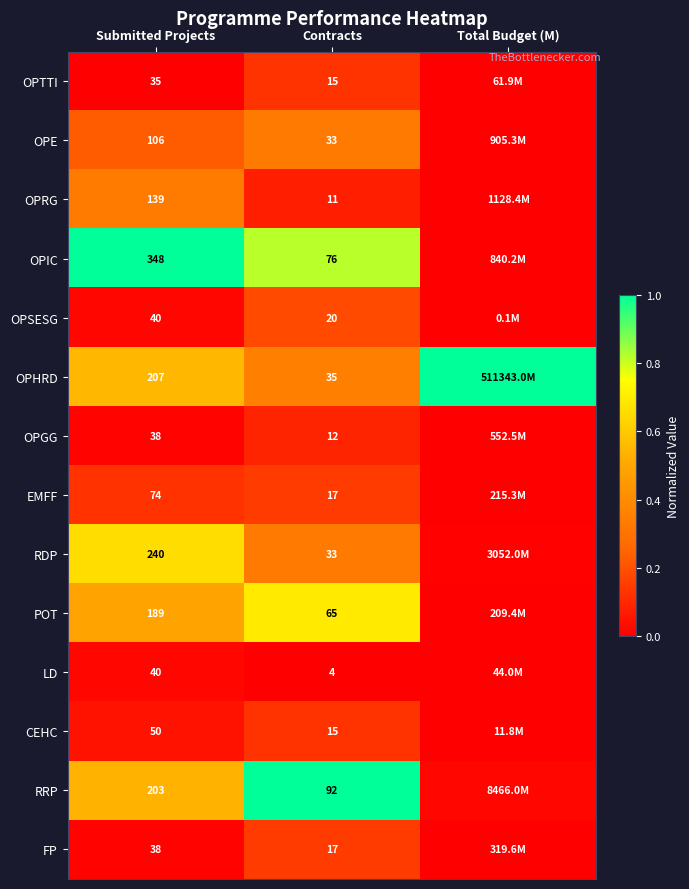

At which label does CEHC reach its minimum?

Total Budget (M)